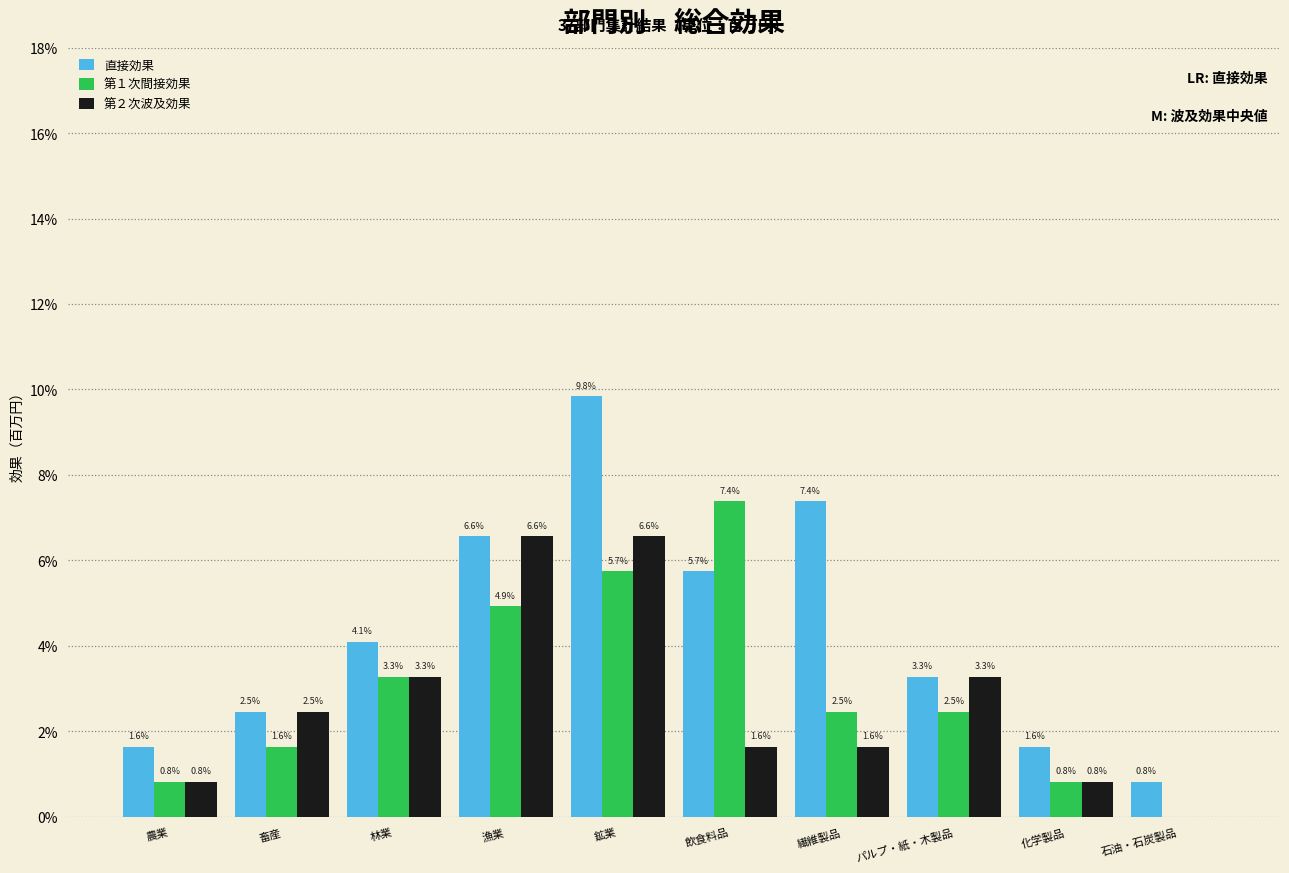

Reading left to right, what are all the values shown in this chart?

直接効果: 農業=1.6	畜産=2.5	林業=4.1	漁業=6.6	鉱業=9.8	飲食料品=5.7	繊維製品=7.4	パルプ・紙・木製品=3.3	化学製品=1.6	石油・石炭製品=0.8
第１次間接効果: 農業=0.8	畜産=1.6	林業=3.3	漁業=4.9	鉱業=5.7	飲食料品=7.4	繊維製品=2.5	パルプ・紙・木製品=2.5	化学製品=0.8	石油・石炭製品=0.0
第２次波及効果: 農業=0.8	畜産=2.5	林業=3.3	漁業=6.6	鉱業=6.6	飲食料品=1.6	繊維製品=1.6	パルプ・紙・木製品=3.3	化学製品=0.8	石油・石炭製品=0.0